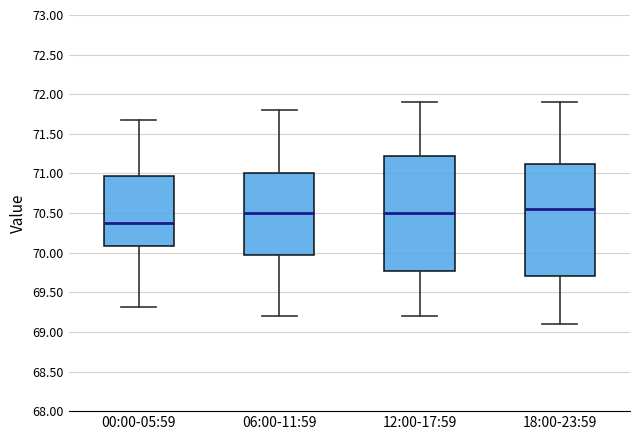

Reading left to right, transcribe this box plot: for each box, give where its median line is, the range the box spans, and where its two whiskers end, as read against the y-axis. The values are not printed on the chart, so give them approximately, as read against the axis.

00:00-05:59: median 70.35, box 70.10 to 70.95, whiskers 69.30 to 71.70
06:00-11:59: median 70.50, box 70.00 to 71.00, whiskers 69.20 to 71.80
12:00-17:59: median 70.50, box 69.80 to 71.25, whiskers 69.20 to 71.90
18:00-23:59: median 70.55, box 69.70 to 71.15, whiskers 69.10 to 71.90